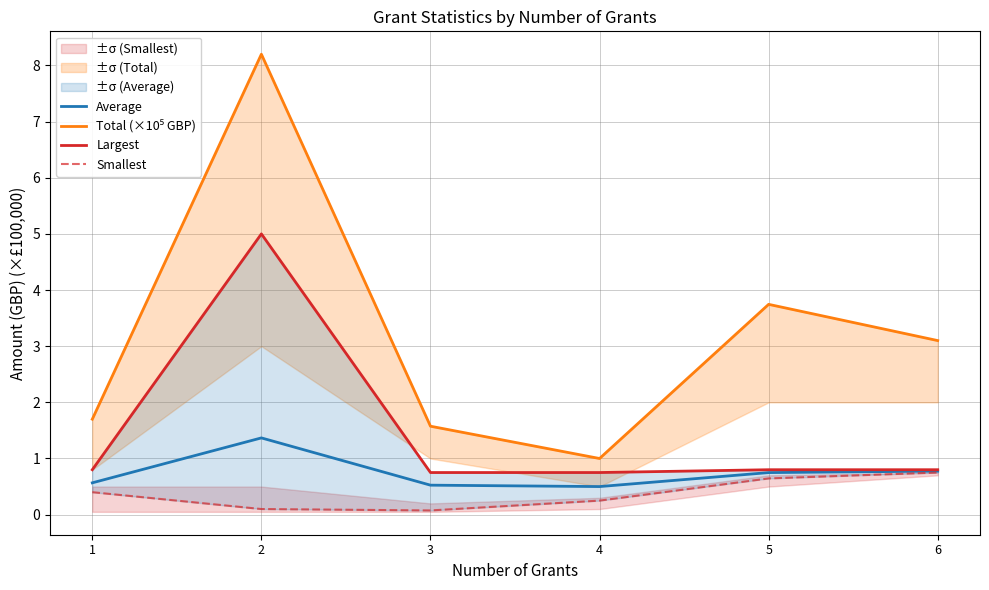

True or false: Smallest has a value of 0.2 at 4.

True